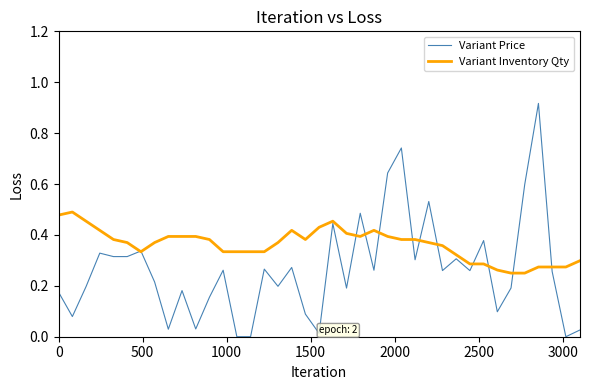

List the series in order of their peak value, highest first.

Variant Price, Variant Inventory Qty